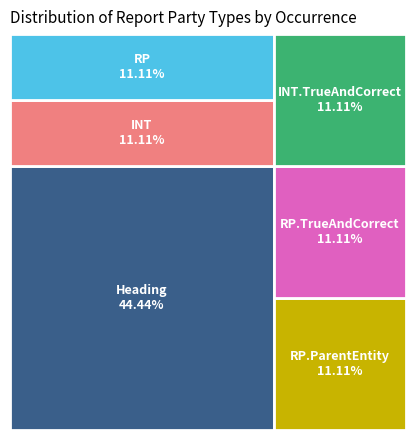

How many slices are in this pie chart?

6